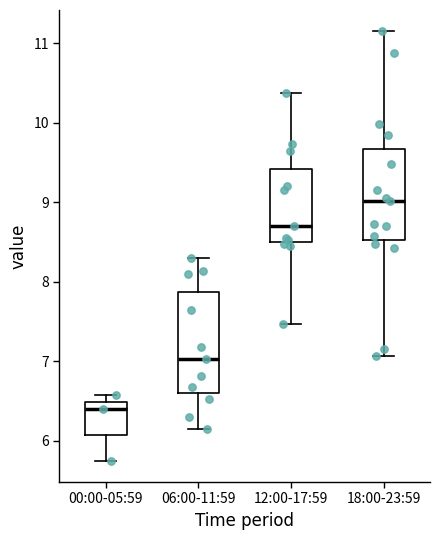

Which box has the highest median line?

18:00-23:59